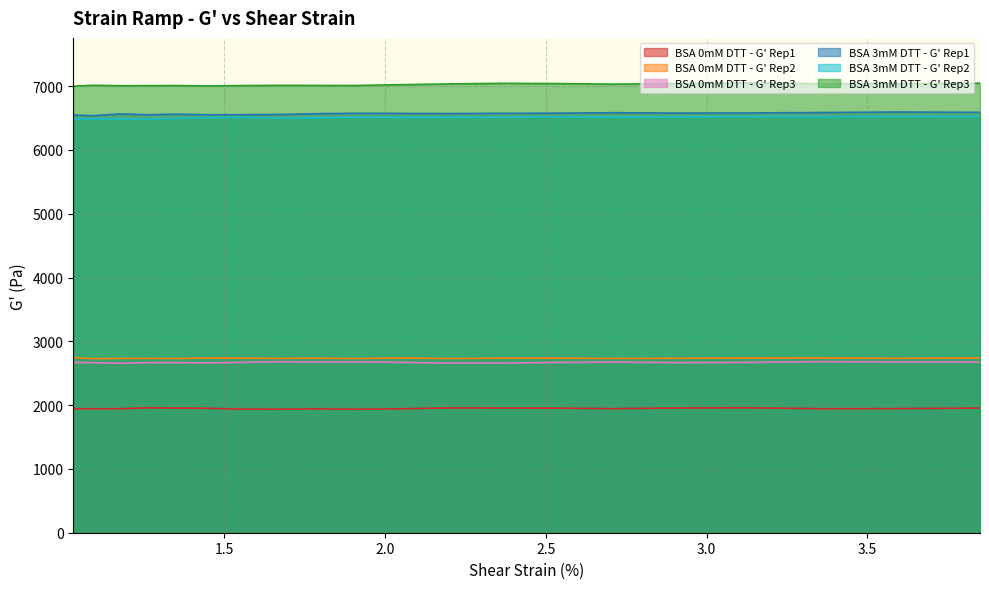

Reading left to right, extract all data points from this chart.

BSA 0mM DTT - G' Rep1: 1944.1	1942.8	1943.3	1958.1	1953.8	1949.9	1937.9	1936.3	1941.8	1935.7	1942.4	1955.9	1954.7	1952.8	1944.3	1954.7	1958.7	1943.4	1945.0	1952.8
BSA 0mM DTT - G' Rep2: 2744.5	2728.7	2731.8	2733.1	2729.9	2738.9	2735.9	2732.6	2735.6	2729.8	2739.0	2730.0	2736.2	2736.4	2731.8	2733.6	2738.4	2740.2	2733.5	2738.8
BSA 0mM DTT - G' Rep3: 2670.3	2664.6	2655.7	2666.1	2666.4	2662.3	2669.3	2680.0	2675.6	2677.1	2670.5	2658.3	2658.6	2669.2	2674.1	2666.5	2668.8	2681.5	2677.0	2673.9
BSA 3mM DTT - G' Rep1: 6548.2	6537.0	6565.0	6551.4	6562.0	6551.3	6553.1	6556.2	6568.1	6575.2	6572.6	6570.4	6574.3	6576.3	6583.7	6578.0	6579.8	6586.1	6594.8	6589.5
BSA 3mM DTT - G' Rep2: 6483.6	6487.1	6485.8	6485.6	6495.0	6505.6	6509.9	6499.3	6503.2	6511.8	6509.0	6512.3	6511.7	6516.9	6514.7	6516.9	6523.8	6518.6	6526.3	6523.2
BSA 3mM DTT - G' Rep3: 6999.3	7014.0	7006.9	7008.1	7009.3	7004.1	7009.1	7012.7	7011.3	7010.7	7023.7	7035.1	7044.3	7040.5	7031.6	7040.6	7051.3	7038.4	7039.7	7046.5